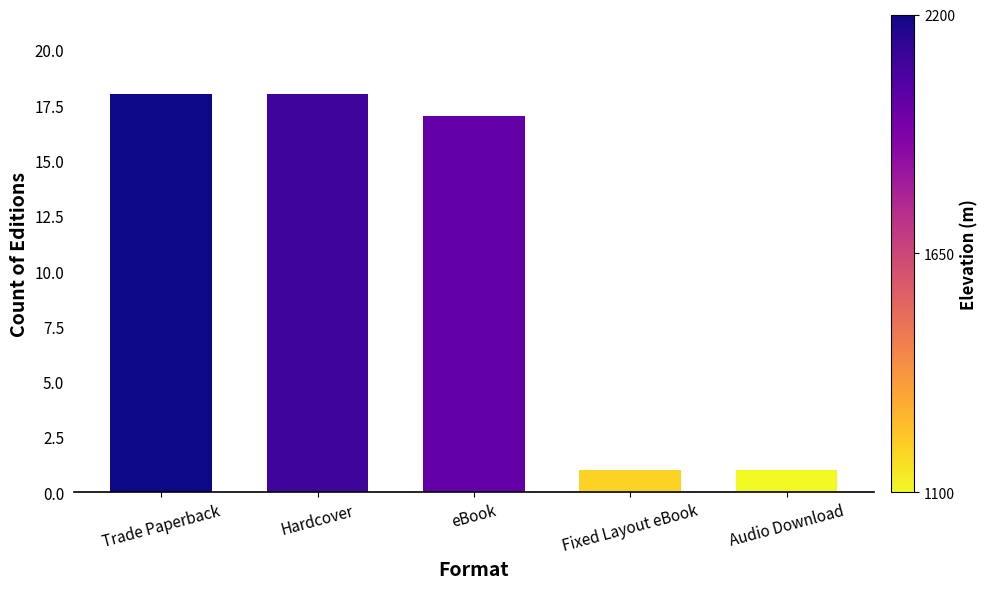

What is the maximum value shown in the chart?

18